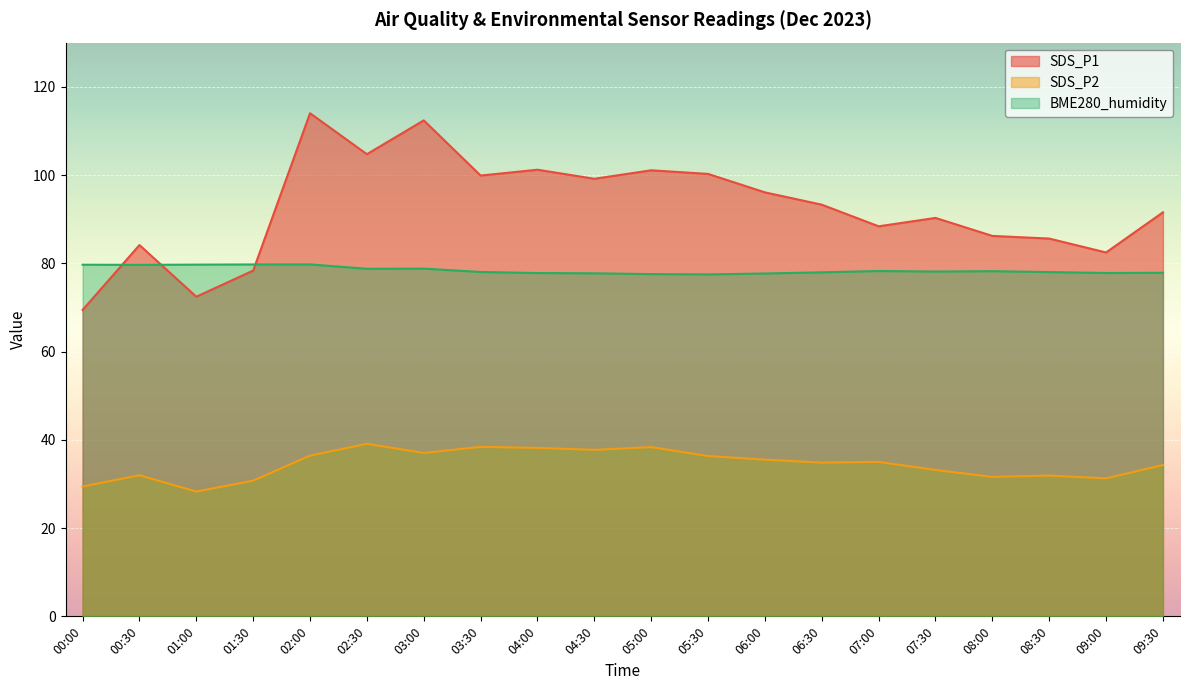

What is the difference between the maximum and minimum values in the SDS_P1 series?

44.6